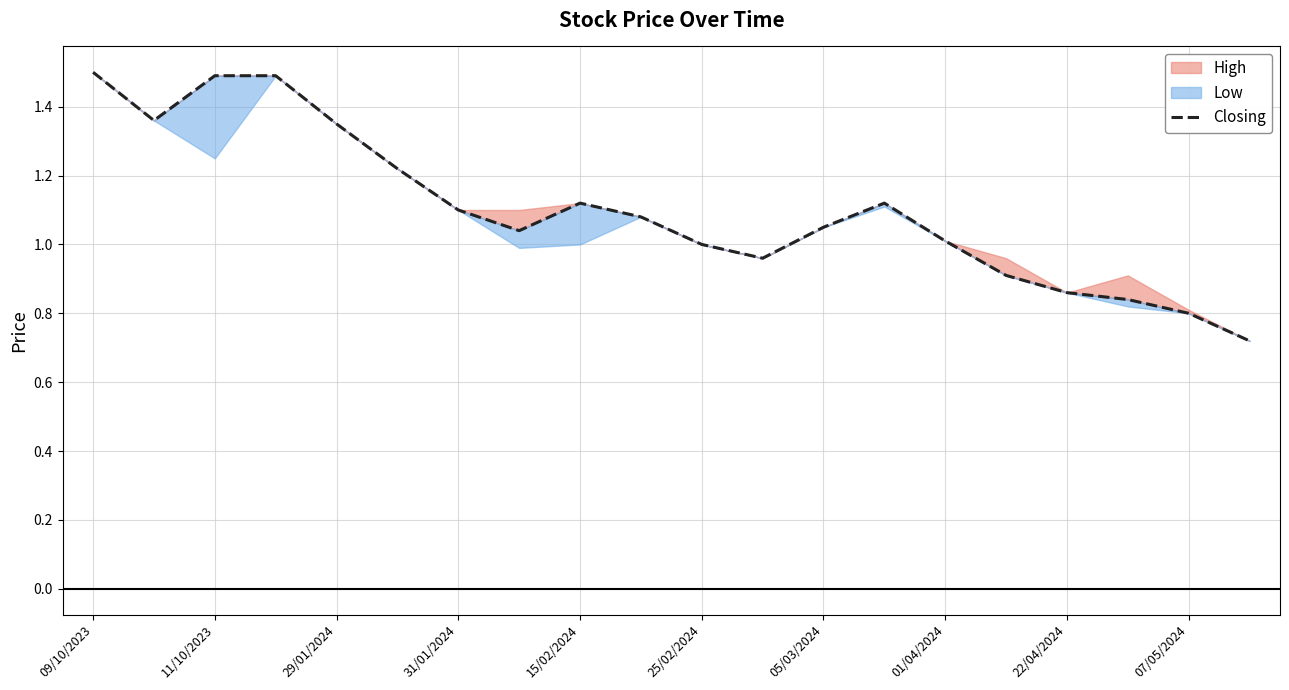

True or false: the data shows 1.0 at 11.

True